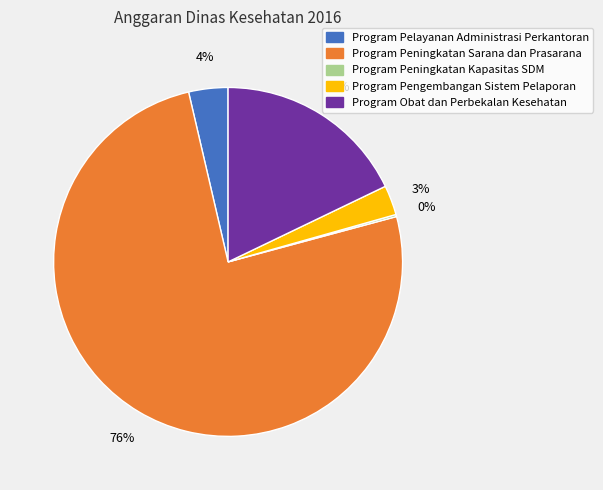

Do Program Pengembangan Sistem Pelaporan and Program Peningkatan Sarana dan Prasarana together represent more than half of the pie?

Yes